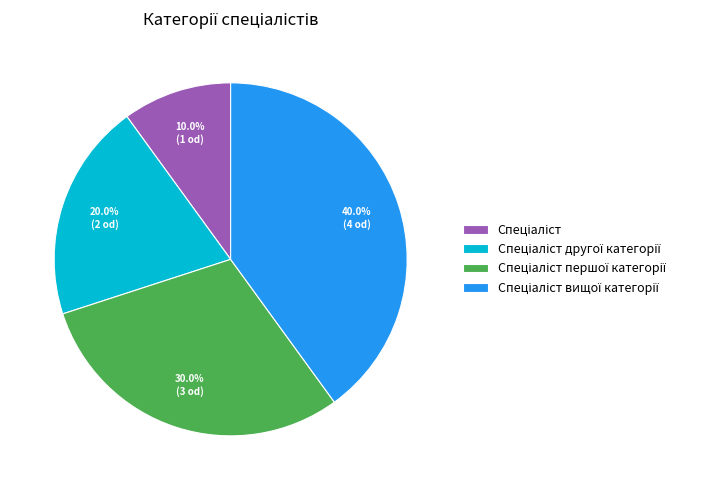

To the nearest percent, what is the difference between the largest and smallest slice percentages?

30%